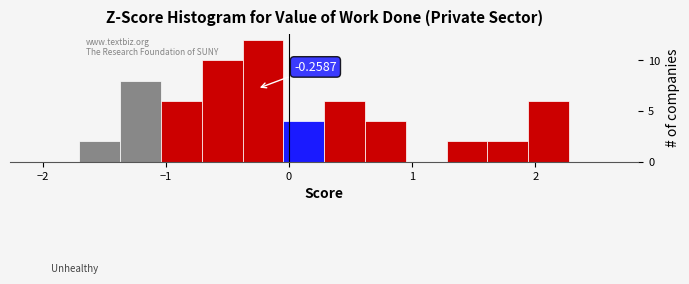

Around what value on the x-axis is the tallest bar? Give the approximate position of its centre, as read against the axis.

-0.2